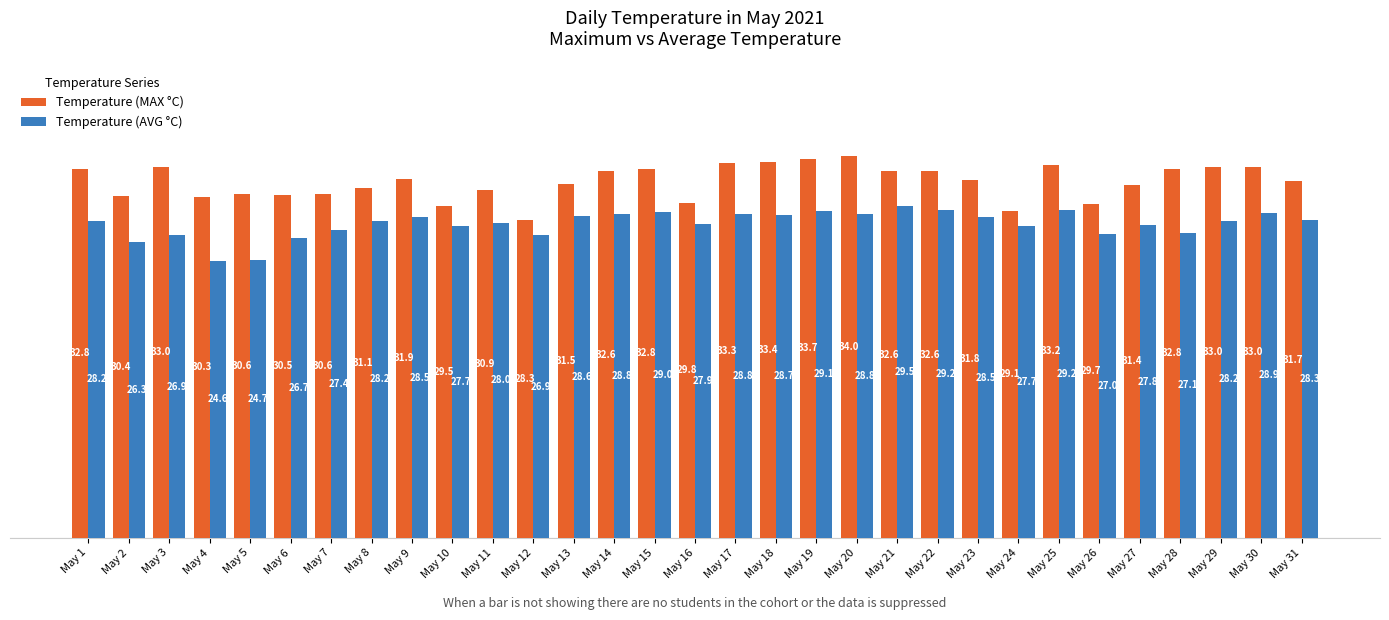

What value does the Temperature (AVG °C) series have at May 23?

28.5